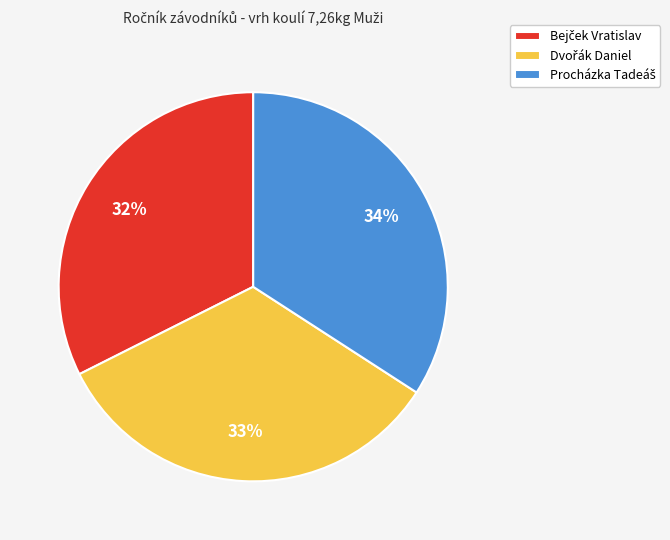

Is there any slice that represents more than half of the pie?

No